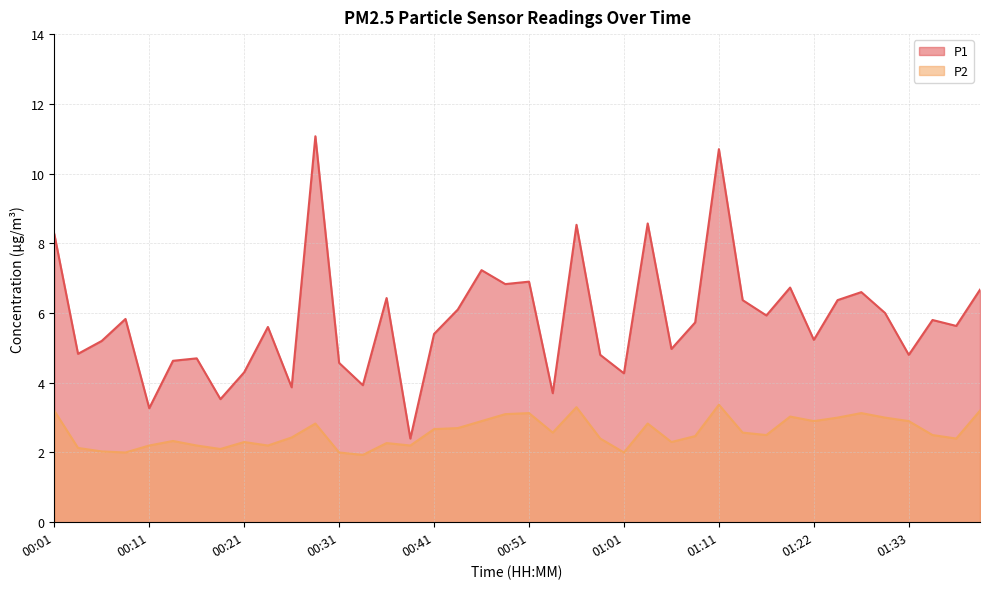

Reading left to right, list all the values displayed in this chart.

P1: 00:01=8.3	00:04=4.8	00:06=5.2	00:09=5.8	00:11=3.3	00:14=4.6	00:16=4.7	00:19=3.5	00:21=4.3	00:24=5.6	00:26=3.9	00:29=11.1	00:31=4.6	00:34=3.9	00:36=6.4	00:39=2.4	00:41=5.4	00:44=6.1	00:46=7.2	00:49=6.8	00:51=6.9	00:54=3.7	00:56=8.5	00:59=4.8	01:01=4.3	01:04=8.6	01:06=5.0	01:09=5.7	01:11=10.7	01:14=6.4	01:16=5.9	01:19=6.7	01:22=5.2	01:25=6.4	01:28=6.6	01:30=6.0	01:33=4.8	01:36=5.8	01:38=5.6	01:41=6.7
P2: 00:01=3.2	00:04=2.1	00:06=2.0	00:09=2.0	00:11=2.2	00:14=2.3	00:16=2.2	00:19=2.1	00:21=2.3	00:24=2.2	00:26=2.4	00:29=2.8	00:31=2.0	00:34=1.9	00:36=2.3	00:39=2.2	00:41=2.7	00:44=2.7	00:46=2.9	00:49=3.1	00:51=3.1	00:54=2.6	00:56=3.3	00:59=2.4	01:01=2.0	01:04=2.8	01:06=2.3	01:09=2.5	01:11=3.4	01:14=2.6	01:16=2.5	01:19=3.0	01:22=2.9	01:25=3.0	01:28=3.1	01:30=3.0	01:33=2.9	01:36=2.5	01:38=2.4	01:41=3.2